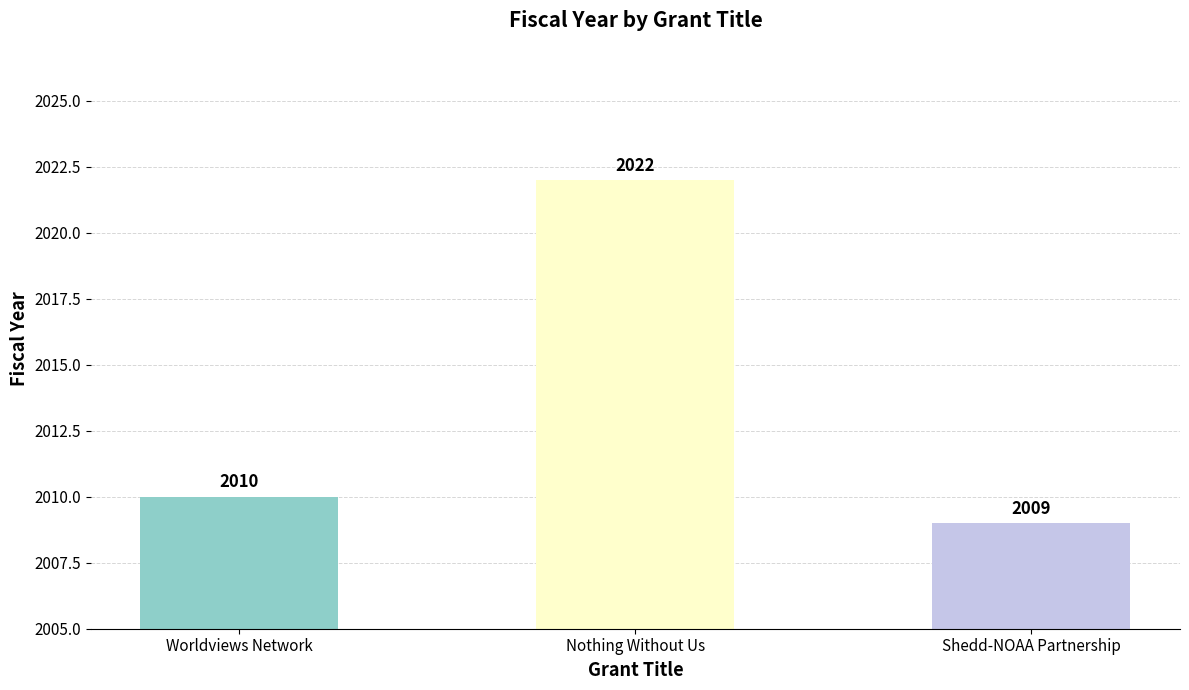

What is the value of the 2nd bar from the left?

2022